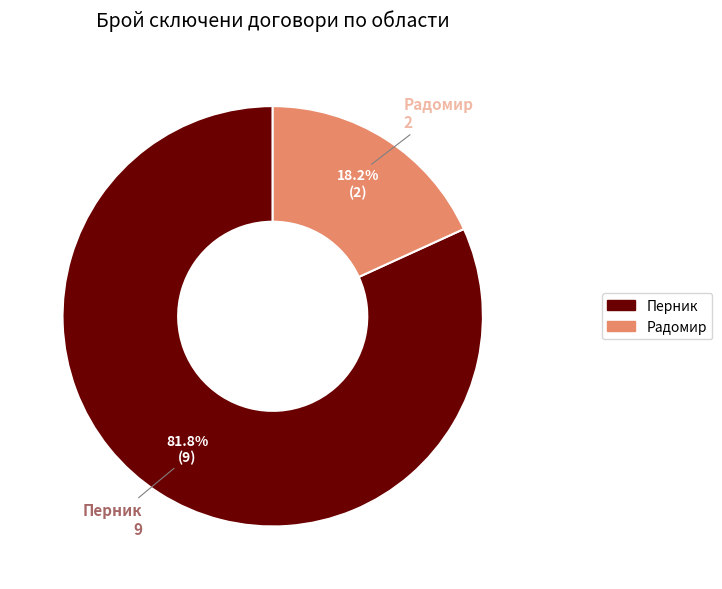

To the nearest percent, what is the difference between the Радомир and Перник slice percentages?

64%